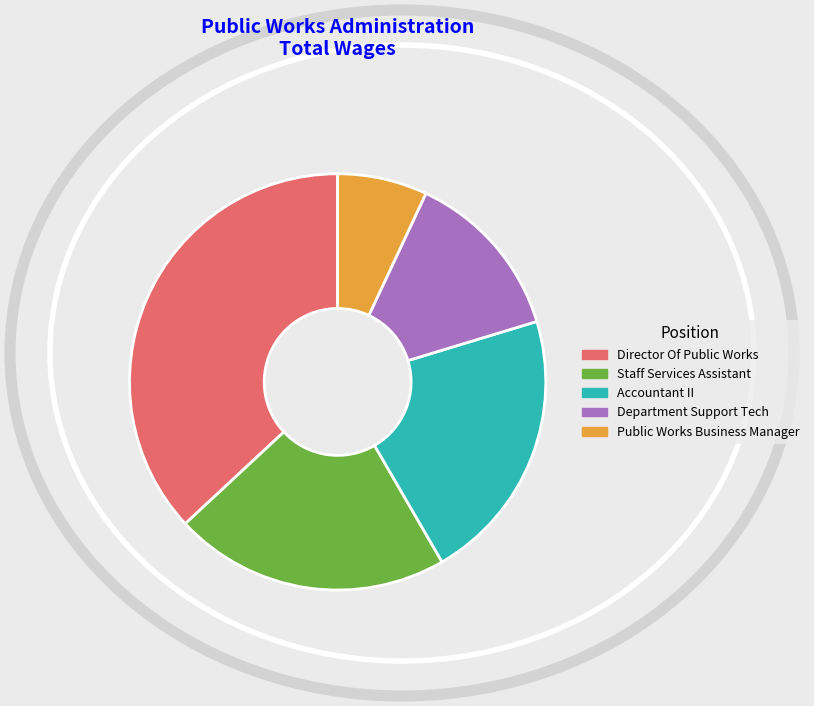

Does Director Of Public Works represent more than half of the total?

No